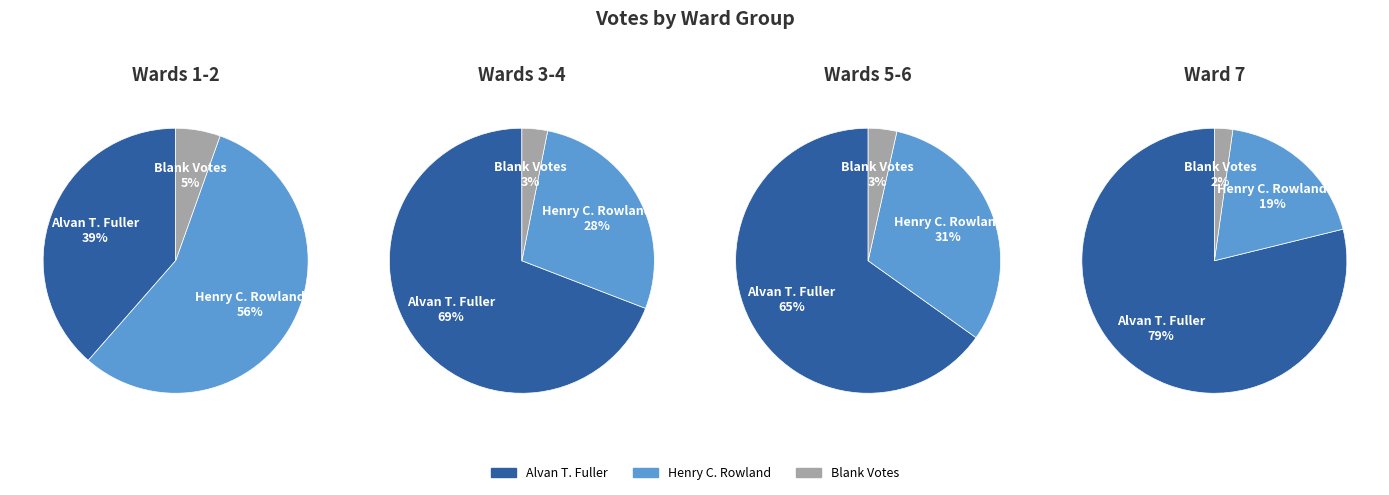

What portion of the pie excludes Ward 3?

88.5%